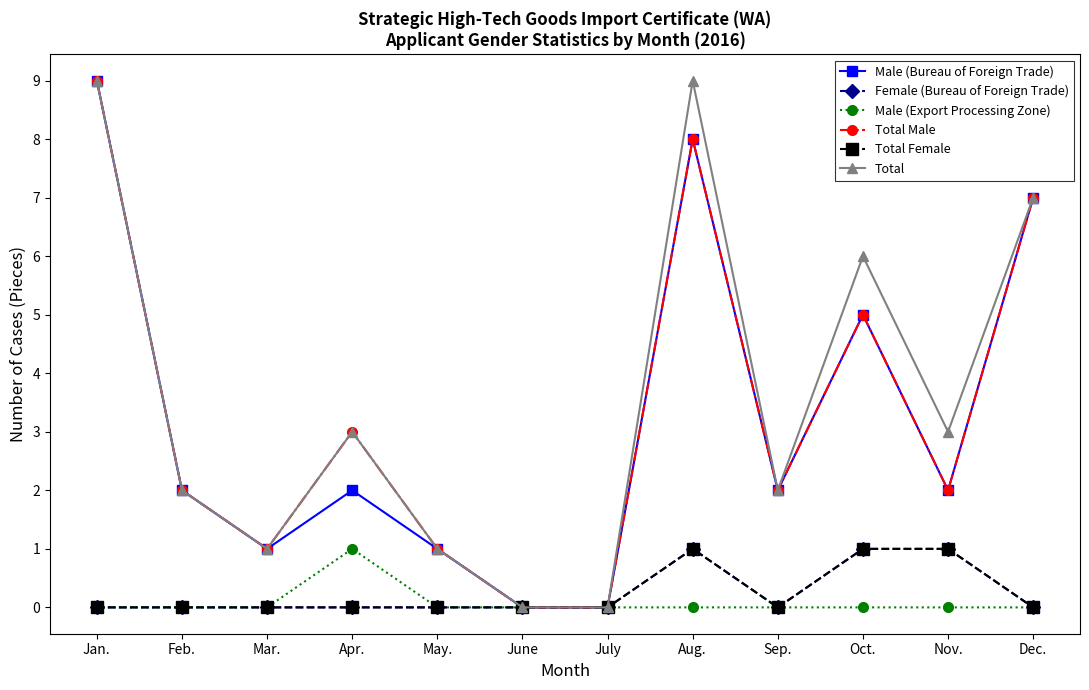

Is this an area chart (filled region under the line)?

No